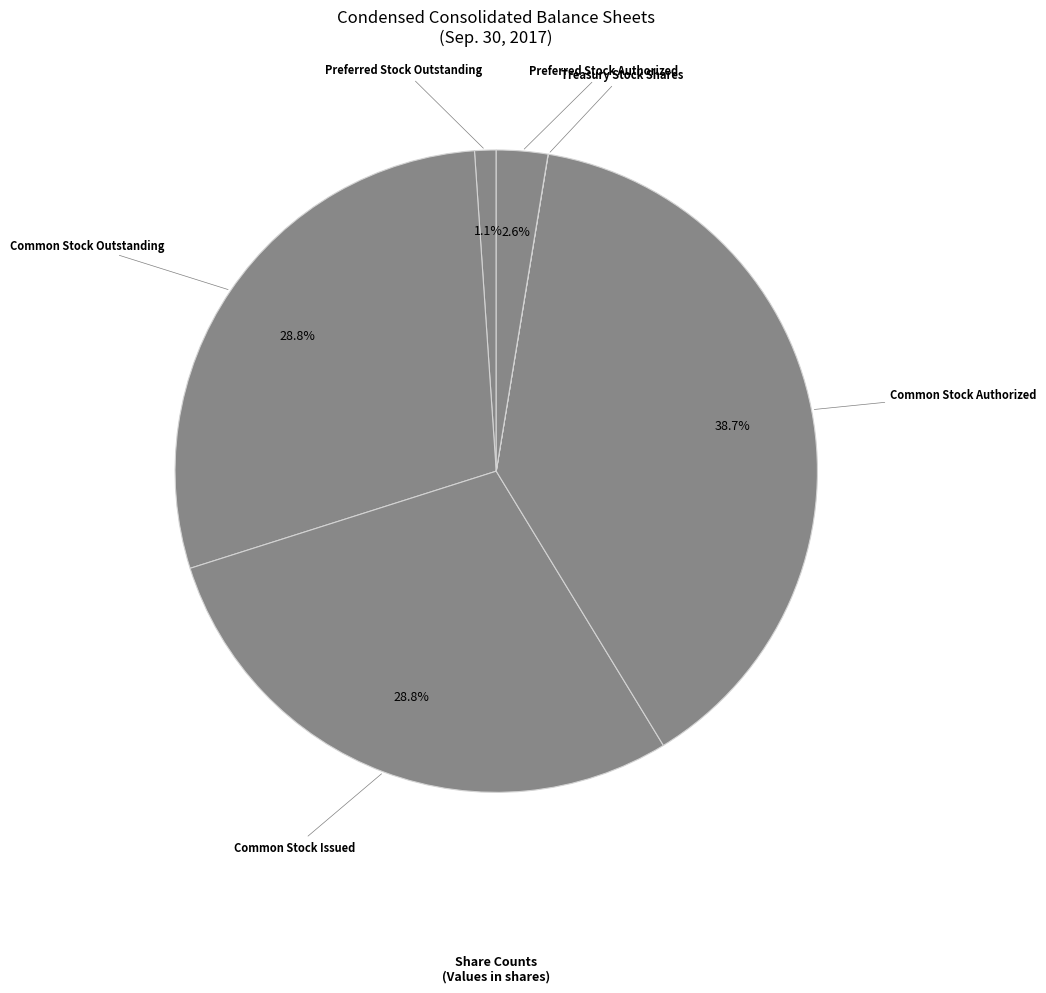

What is the largest slice in the pie chart?

Common Stock Authorized